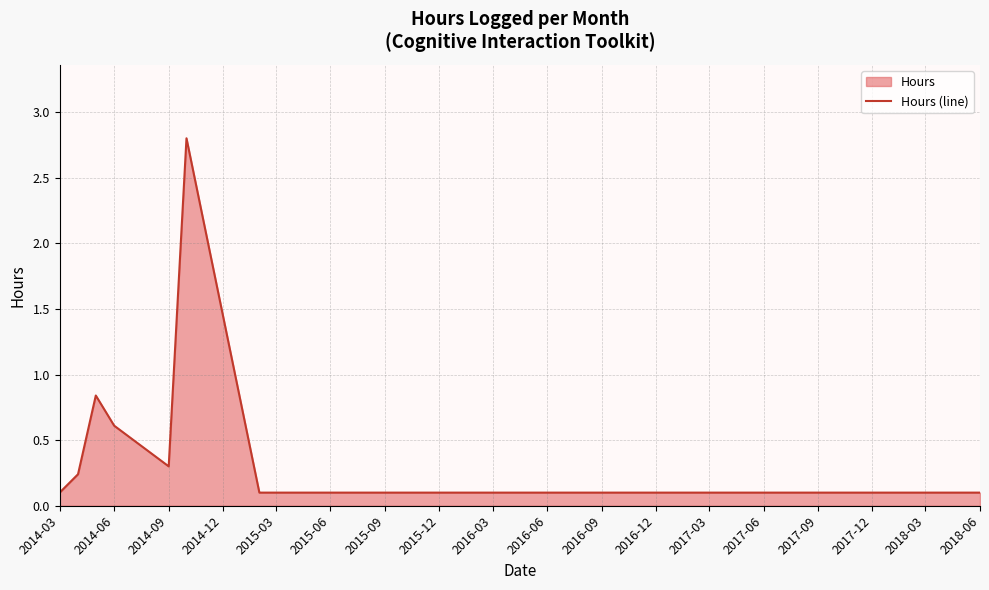

What is the difference between the maximum and minimum values?

2.7